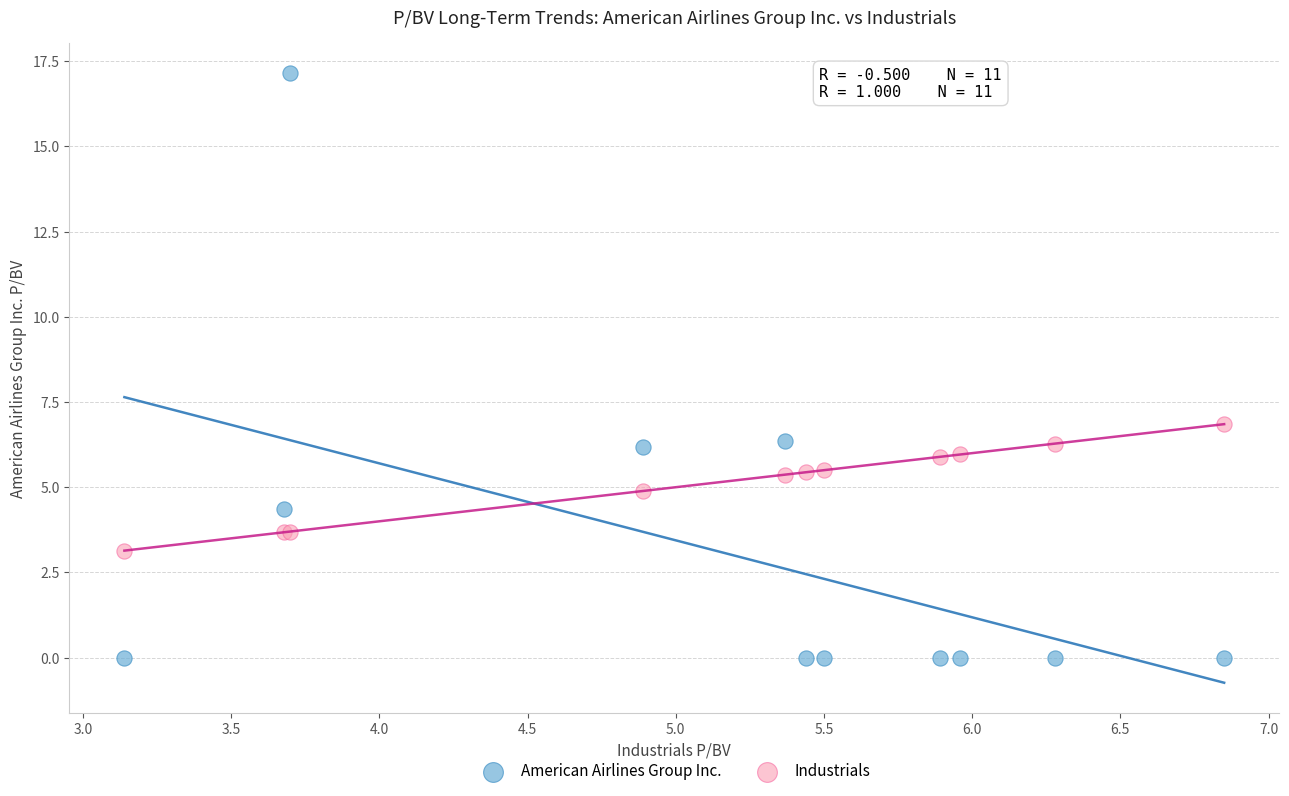

Which series contains the highest Y value?

American Airlines Group Inc.